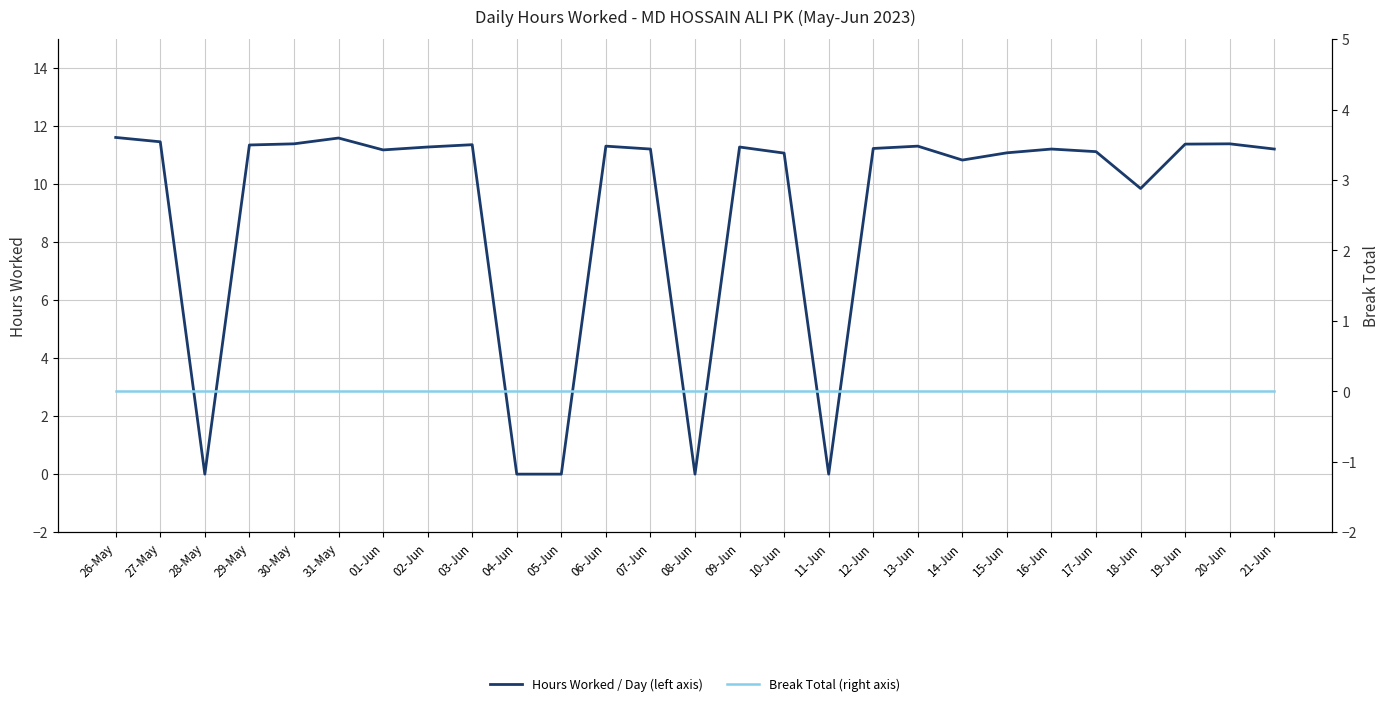

Rank the series by their maximum value, from highest to lowest.

Hours Worked / Day (left axis), Break Total (right axis)